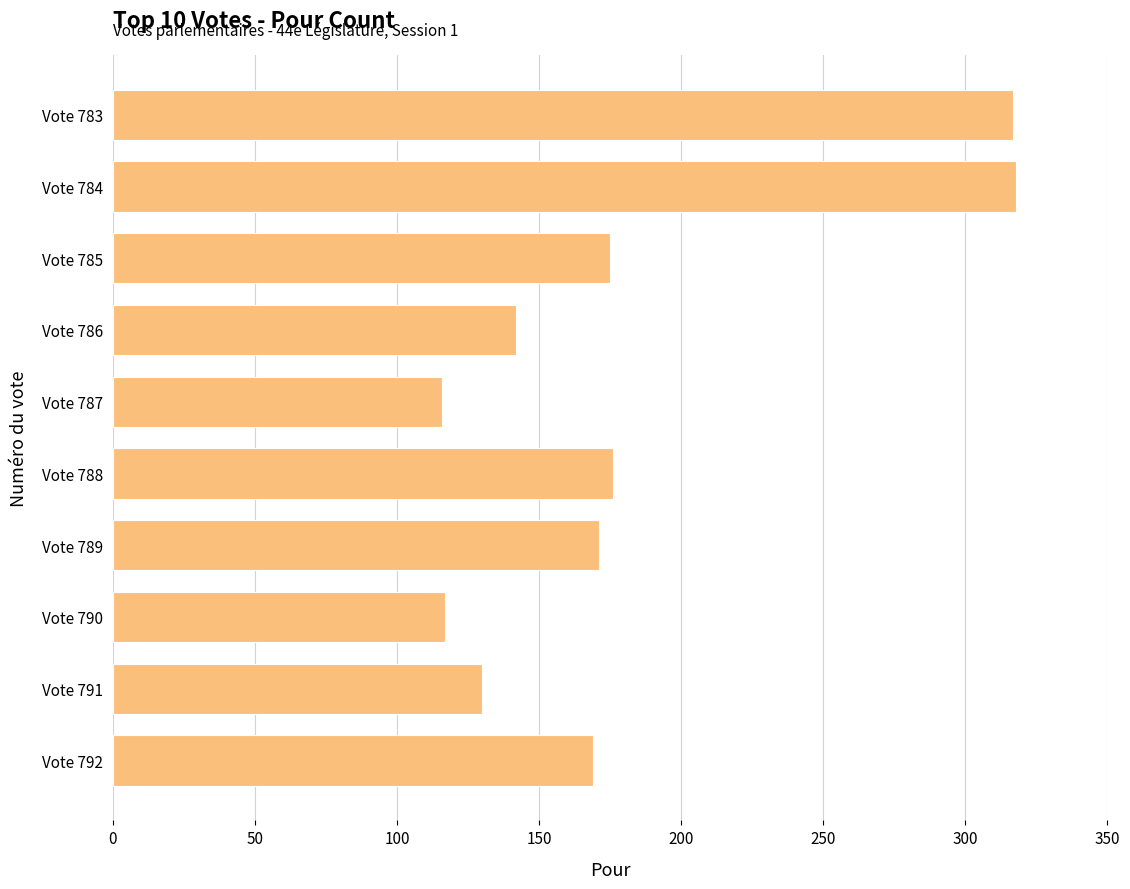

What is the change in value from Vote 786 to Vote 785?

+33